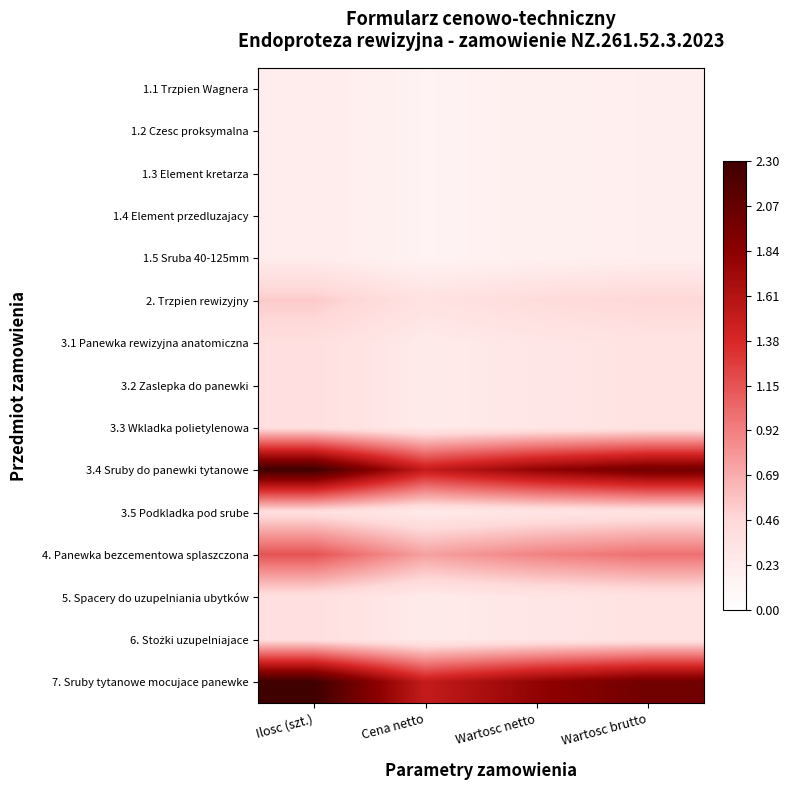

Which has a higher value, Cena netto or Wartosc brutto?

Wartosc brutto